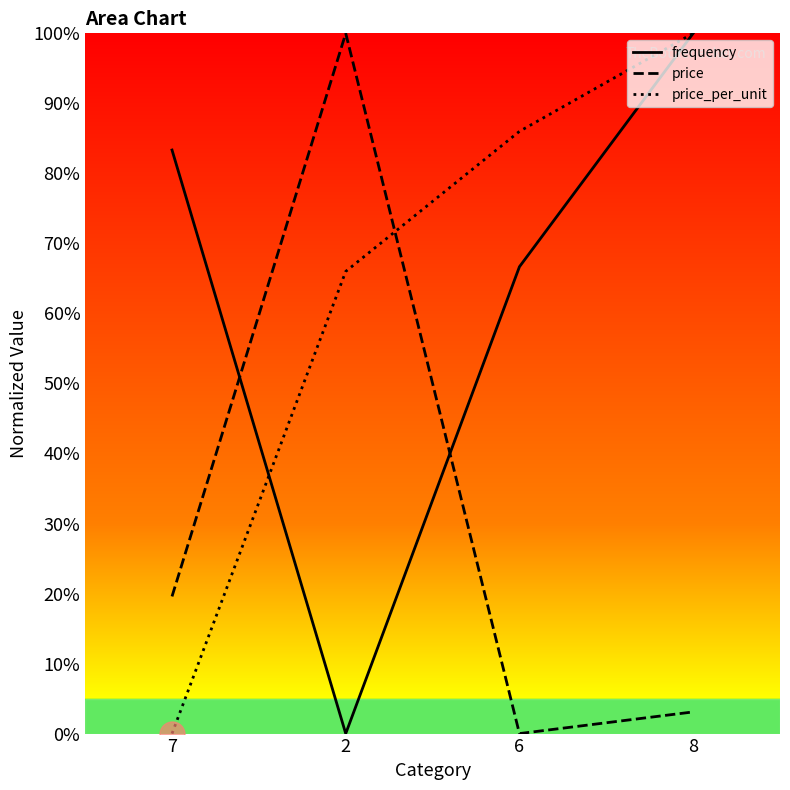

Is the value of price_per_unit at 2 greater than the value of price at 8?

Yes